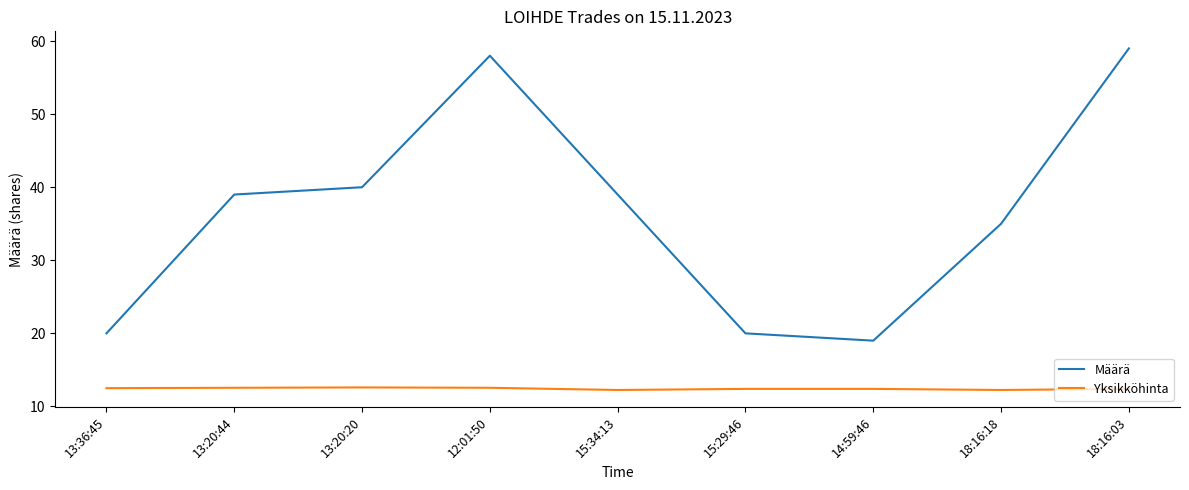

Rank the series at 18:16:18 from lowest to highest value.

Yksikköhinta, Määrä